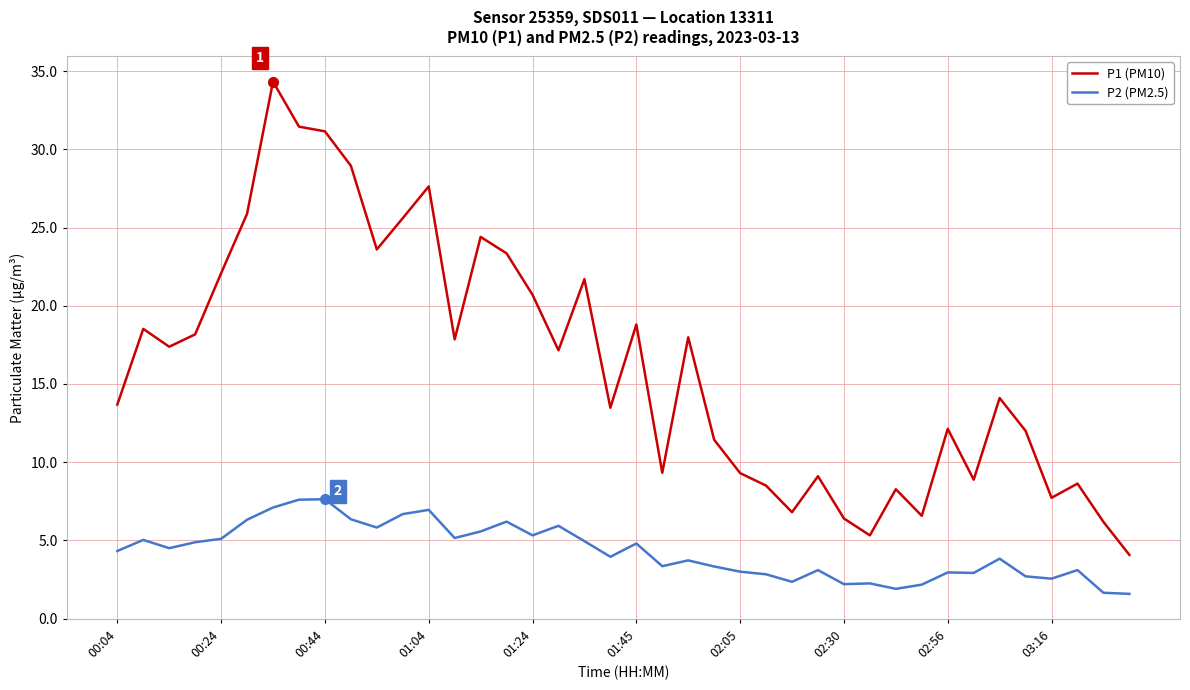

True or false: P1 (PM10) and P2 (PM2.5) intersect in this chart.

False